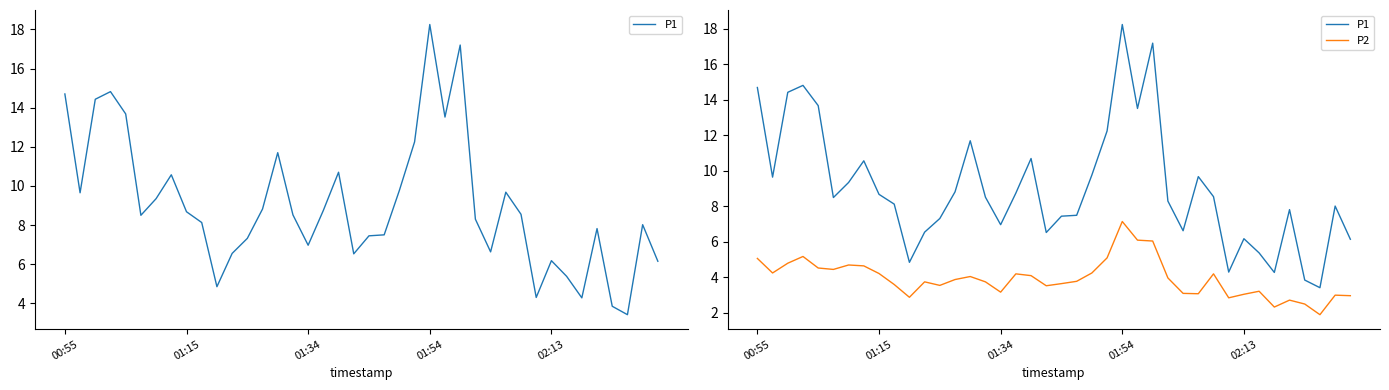

What is the value of the P2 point at the 11th from the left?

2.9